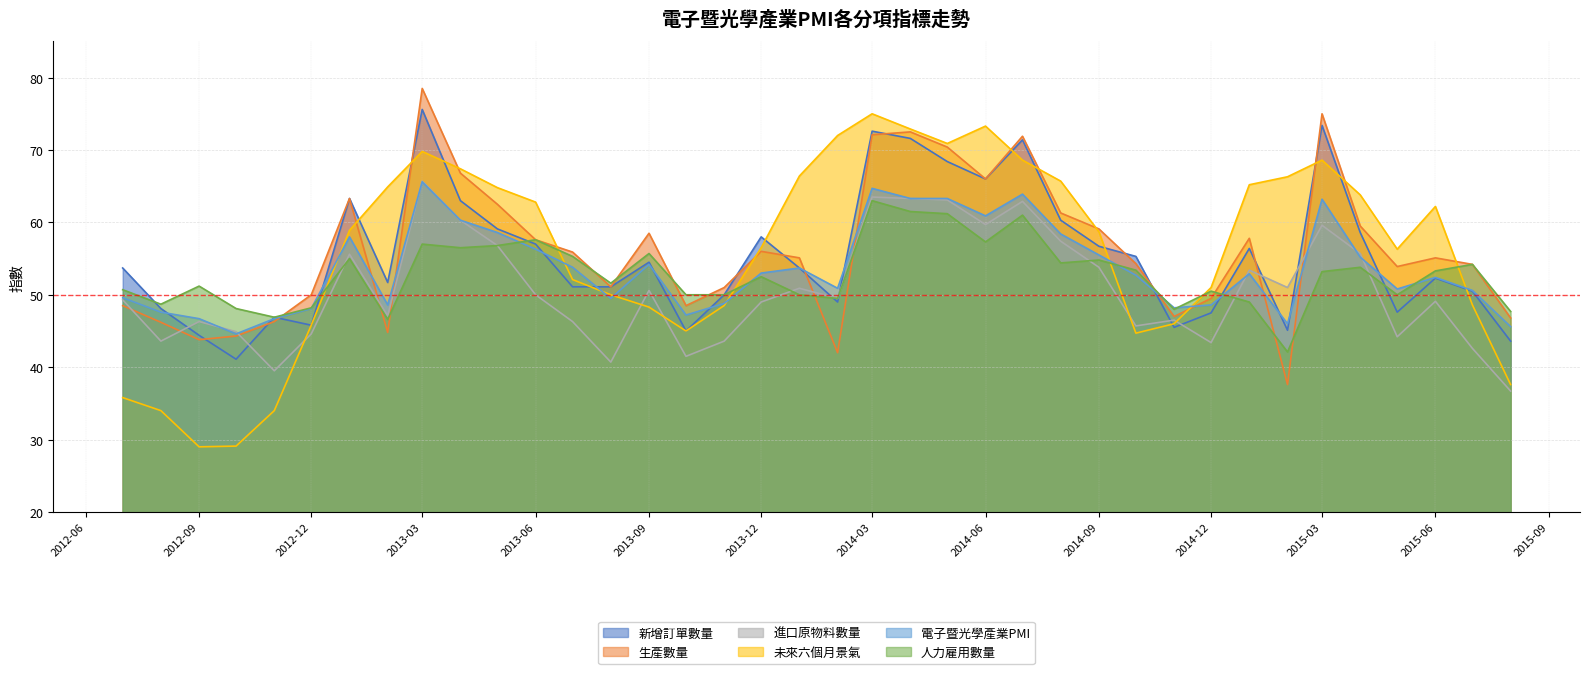

Which series has the largest range (max minus min)?

未來六個月景氣